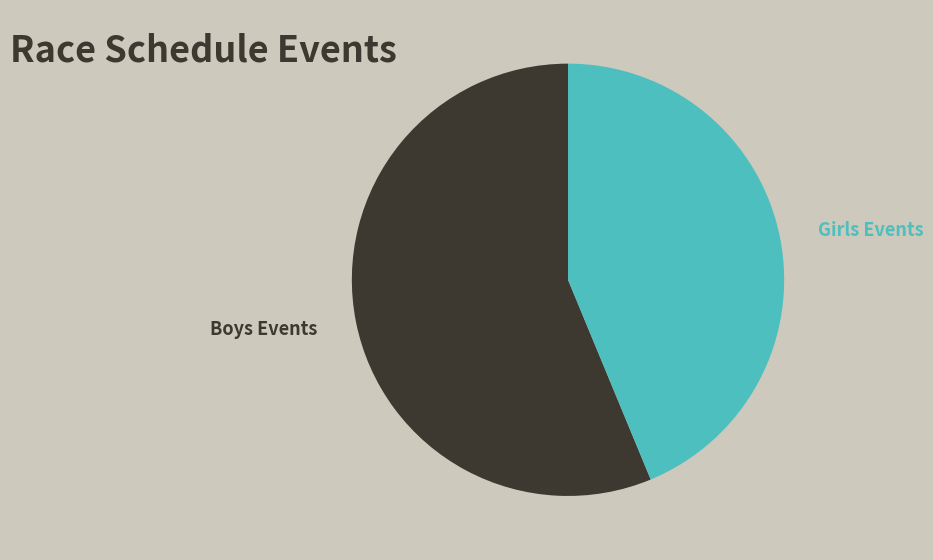

Rank the categories by value from highest to lowest.

Boys Events, Girls Events